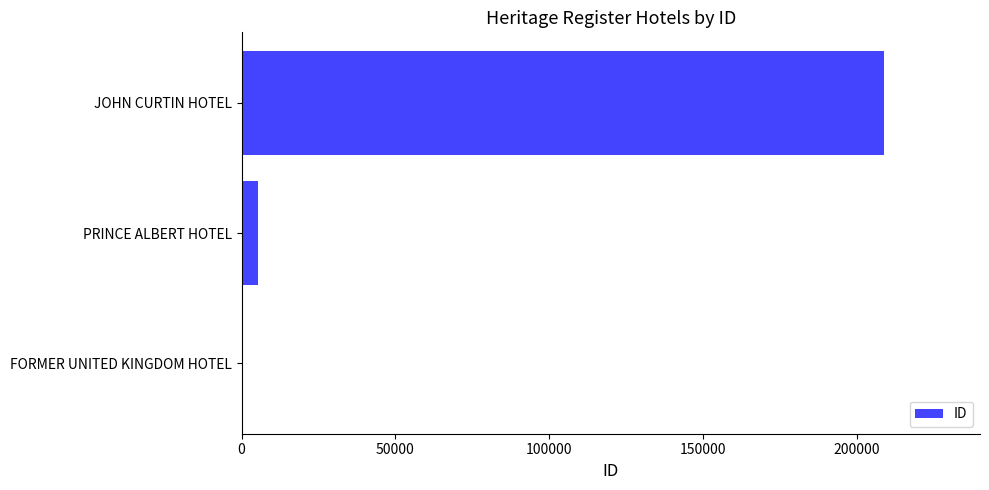

Which label corresponds to the largest value in the chart?

JOHN CURTIN HOTEL